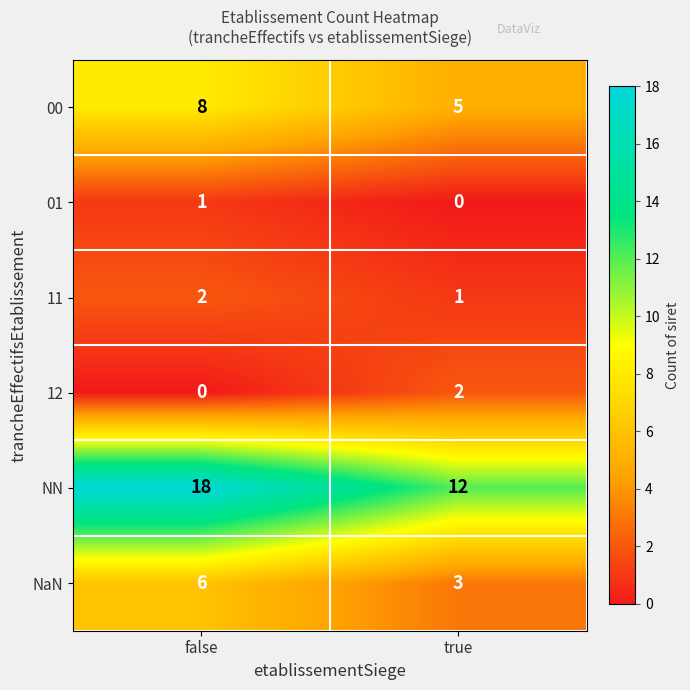

Count the number of data series in this chart.

6